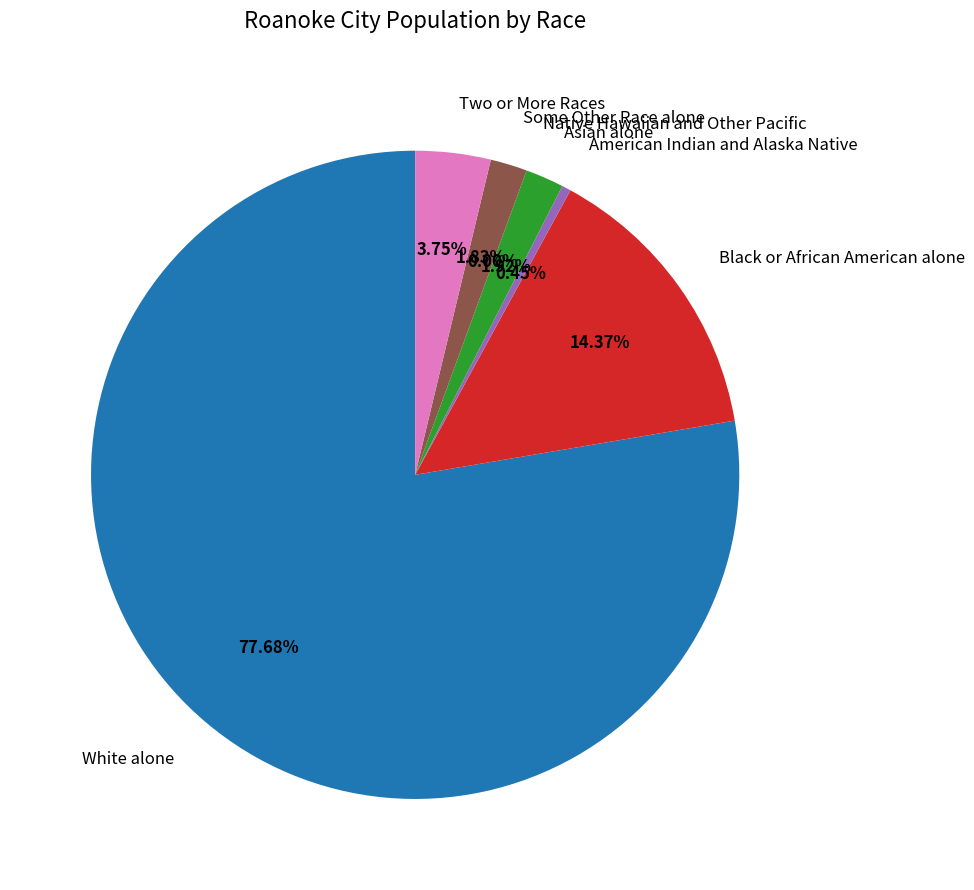

True or false: Native Hawaiian and Other Pacific accounts for 0% of the total.

True